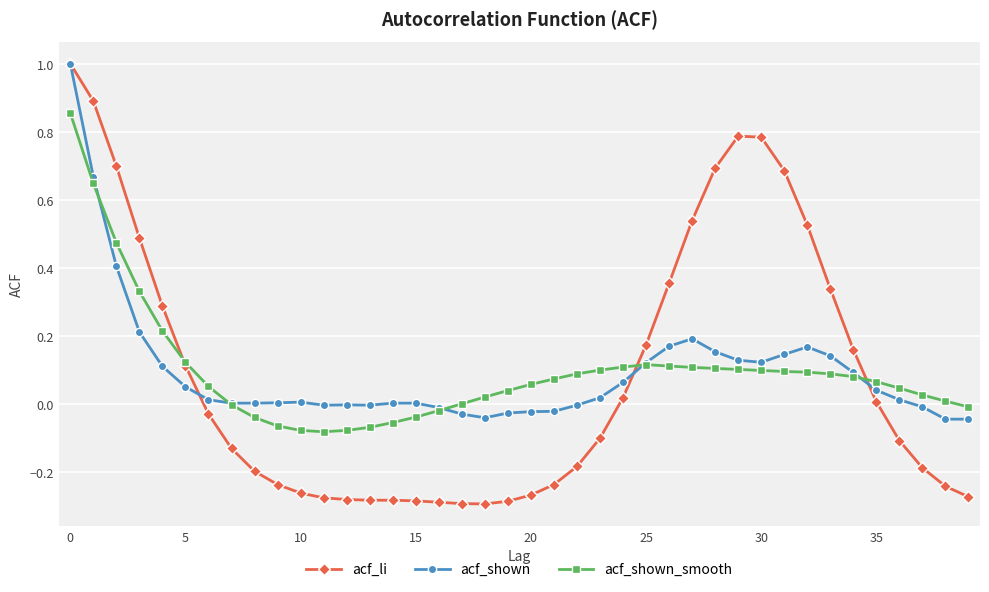

What is the maximum value for acf_li?

1.0